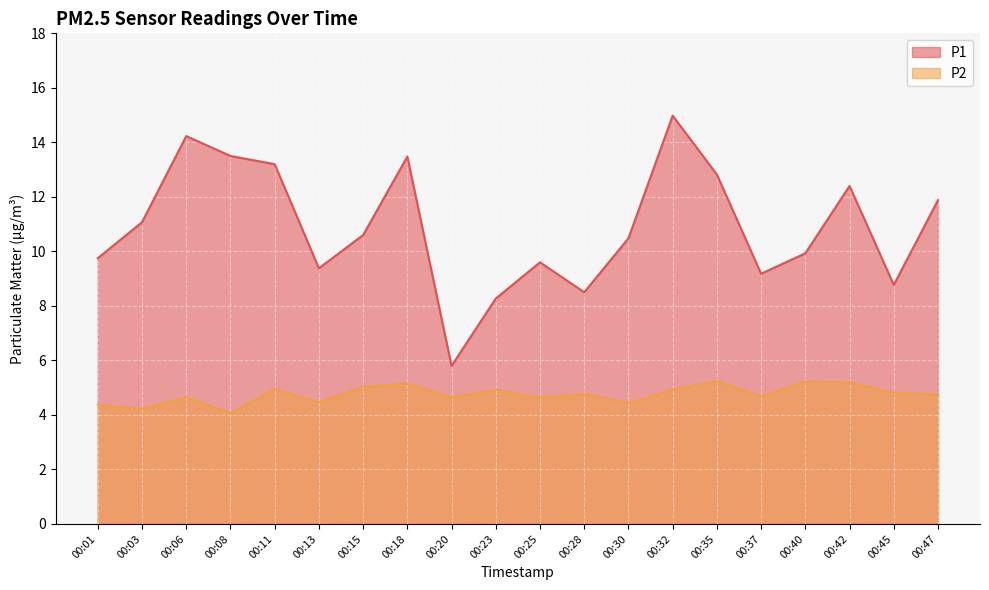

True or false: P2 and P1 intersect in this chart.

False